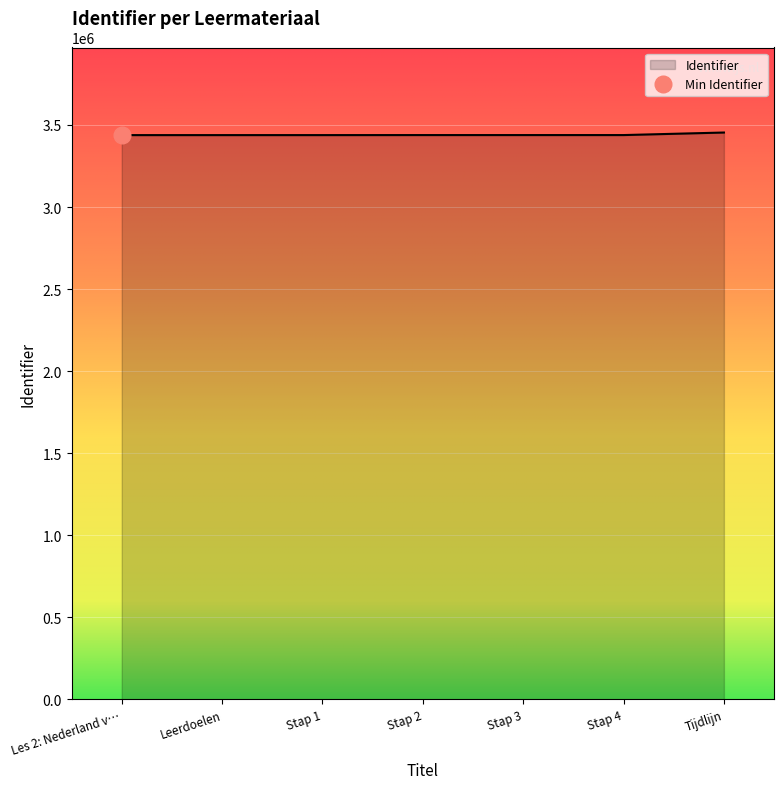

What is the highest value of the Identifier series?

3454062